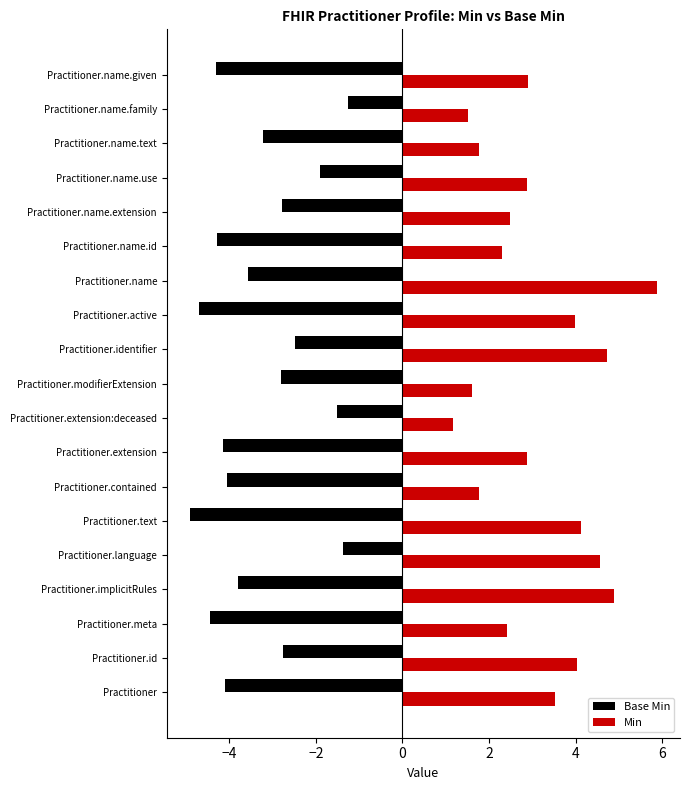

What is the difference between the maximum and minimum values in the Min series?

4.7